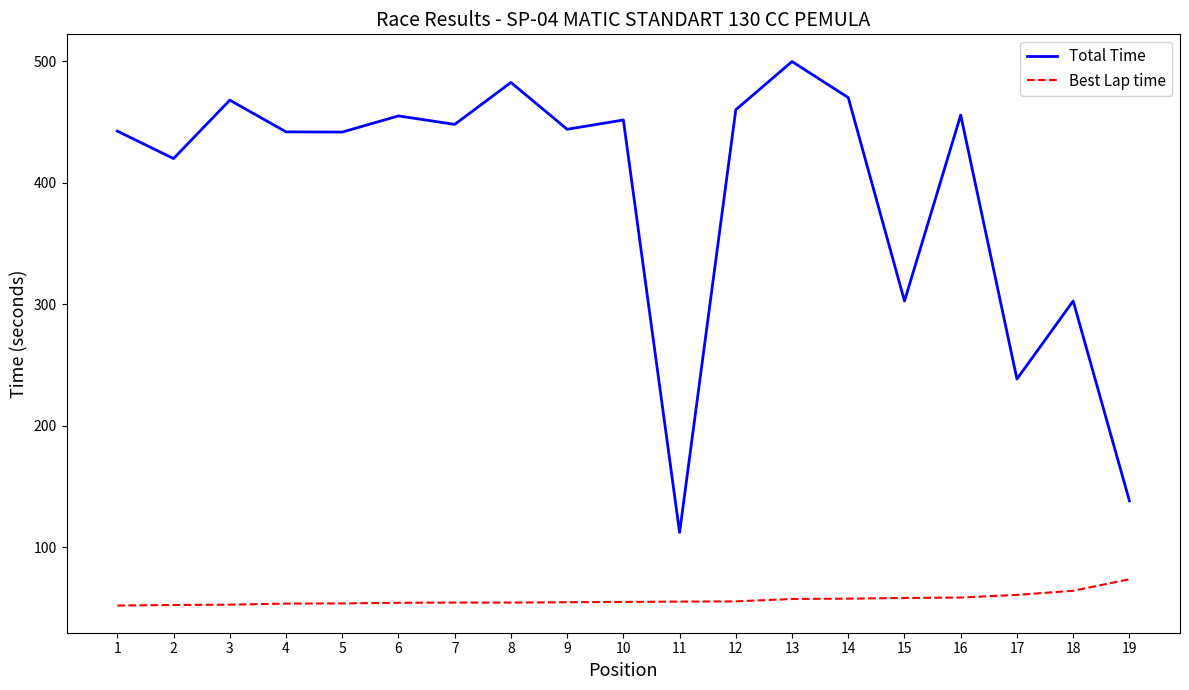

What is the greatest value displayed?

499.8